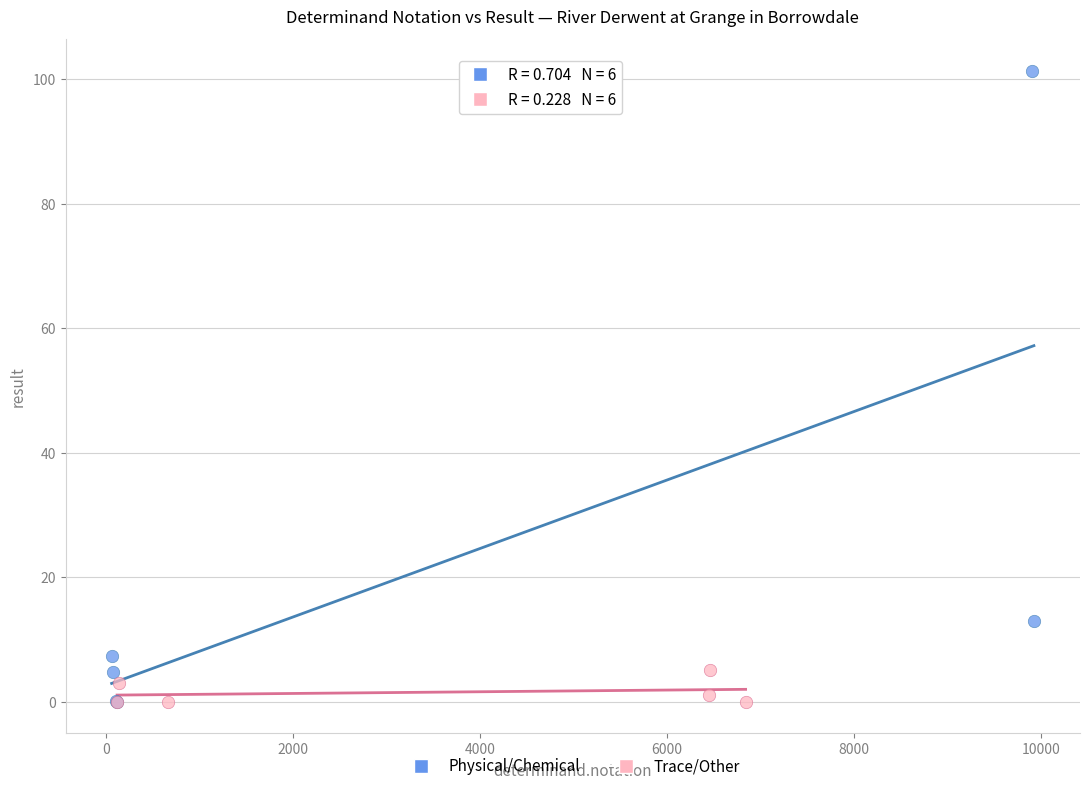

Which series contains the highest Y value?

Physical/Chemical